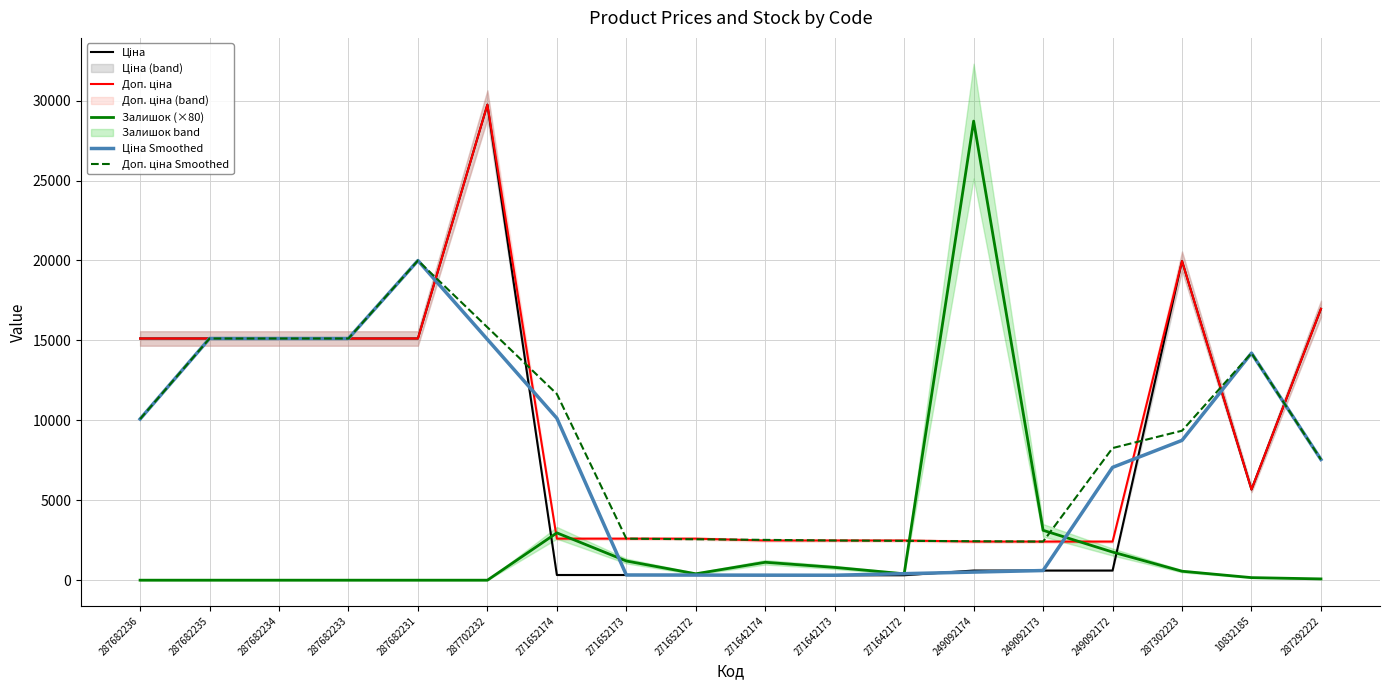

What is the difference between the highest and lowest values at 287292222?

16896.3